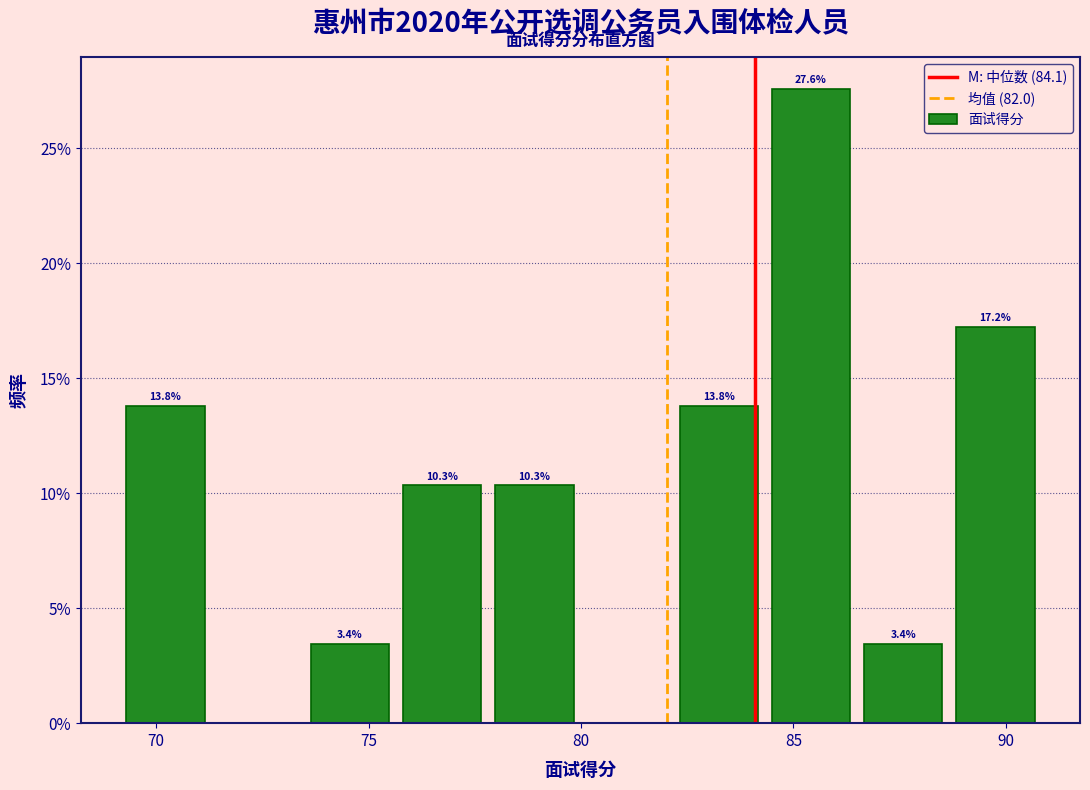

Which range on the x-axis has the tallest bar?

84.5 to 86.5